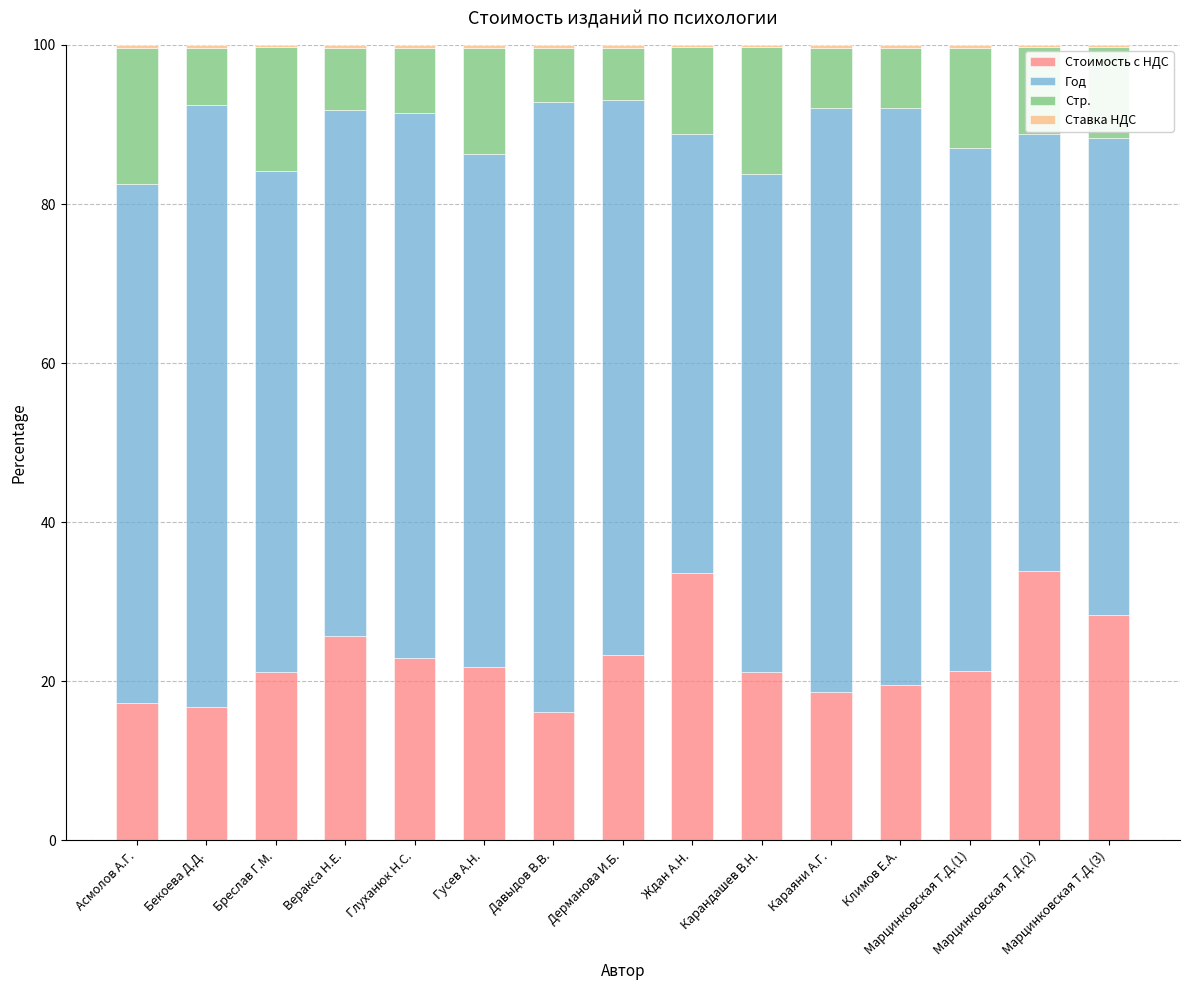

What is the maximum value for Стоимость с НДС?

33.9